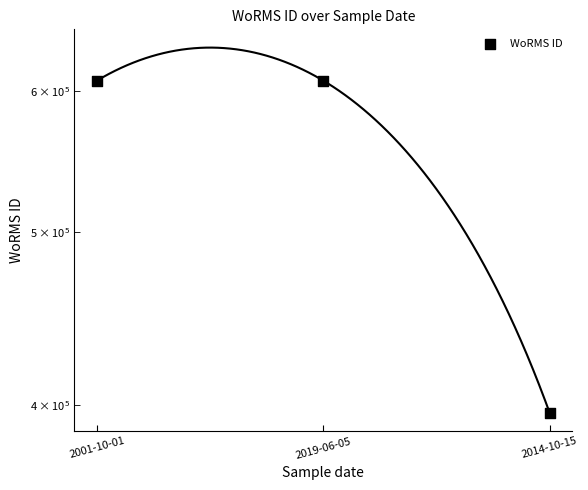

Approximately how many times larger is the value at 2014-10-15 compared to 2019-06-05?

0.7